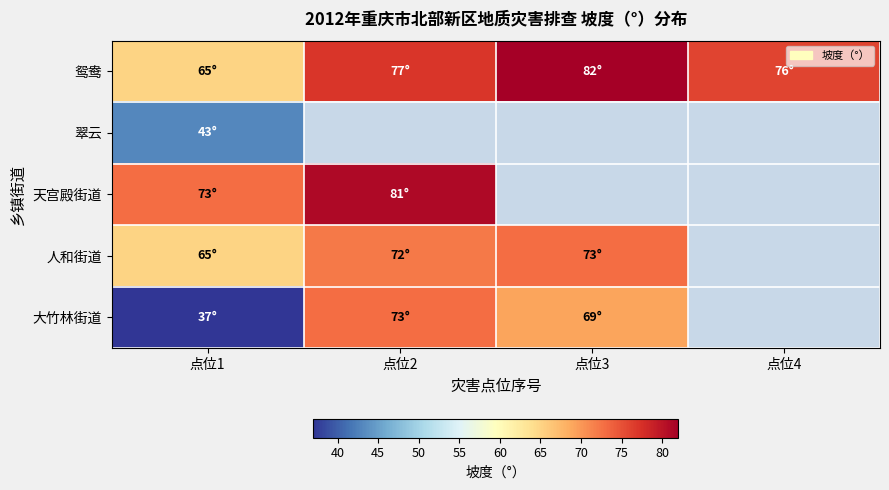

At how many categories does at least one series exceed 47?

4